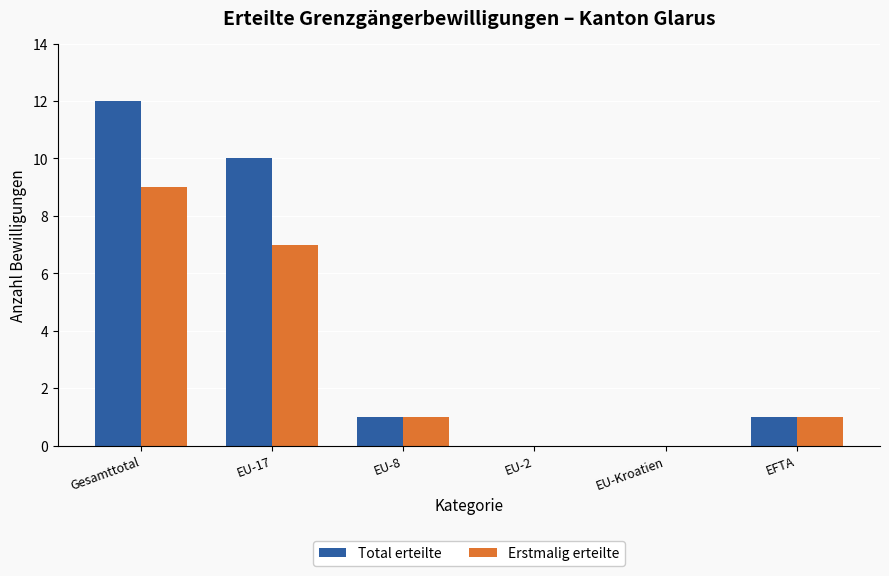

Is the value of Total erteilte at EFTA greater than the value of Erstmalig erteilte at EU-17?

No